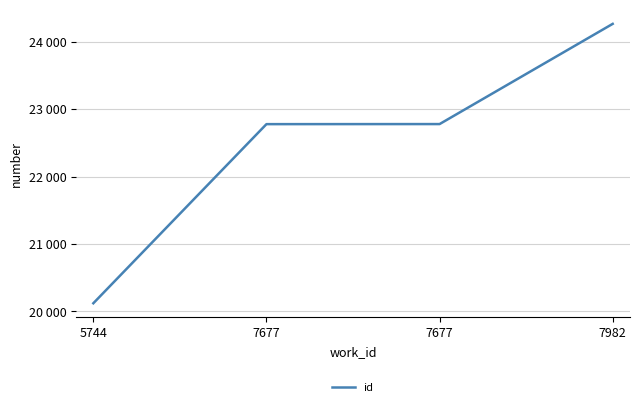

Does the chart have visible grid lines?

Yes